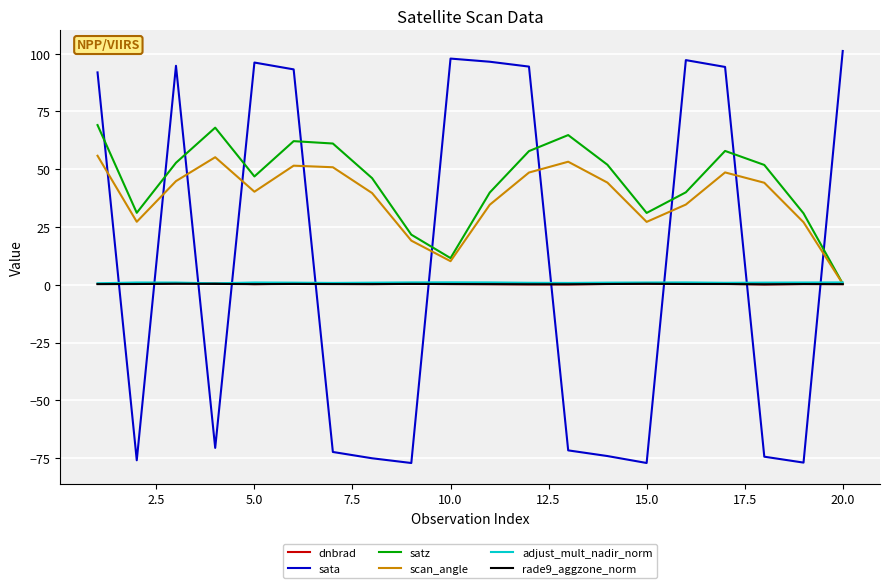

Which series has the largest range (max minus min)?

sata